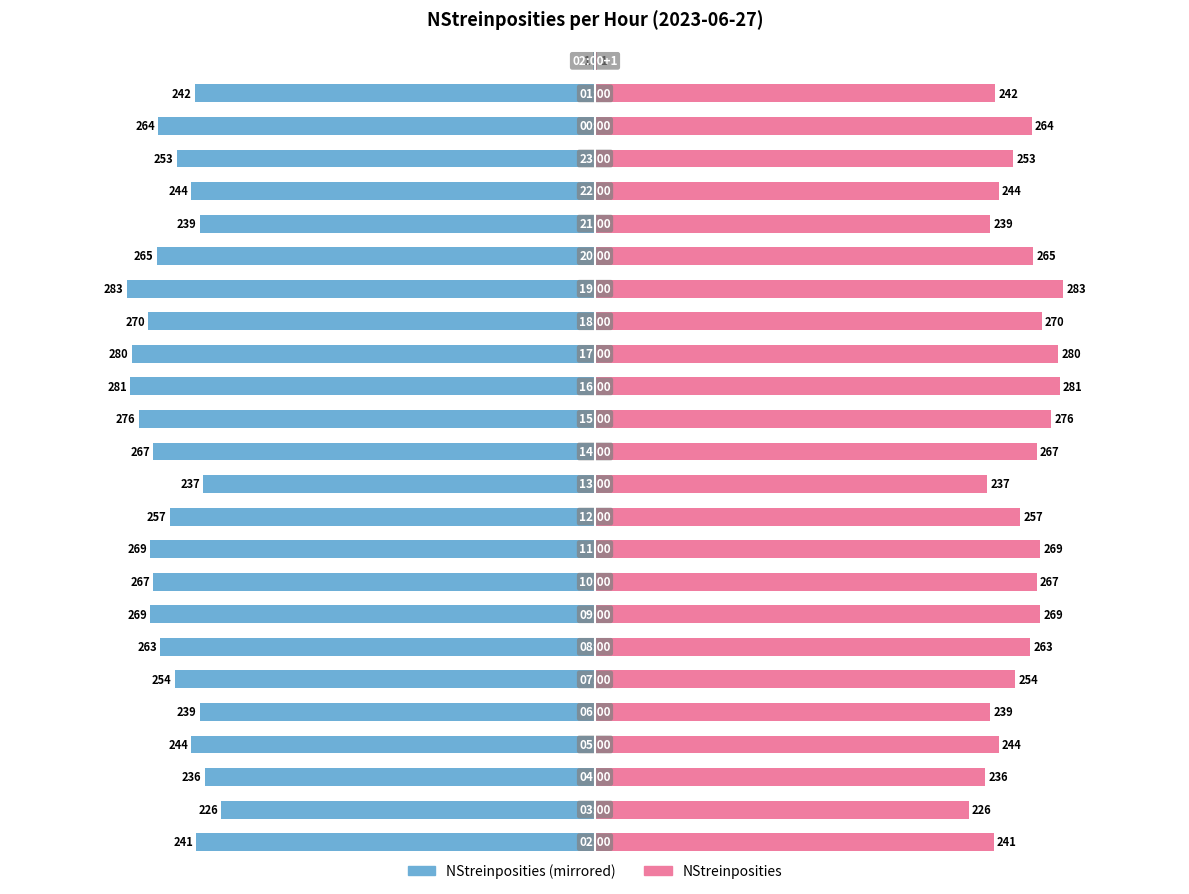

What is the greatest value displayed?

283